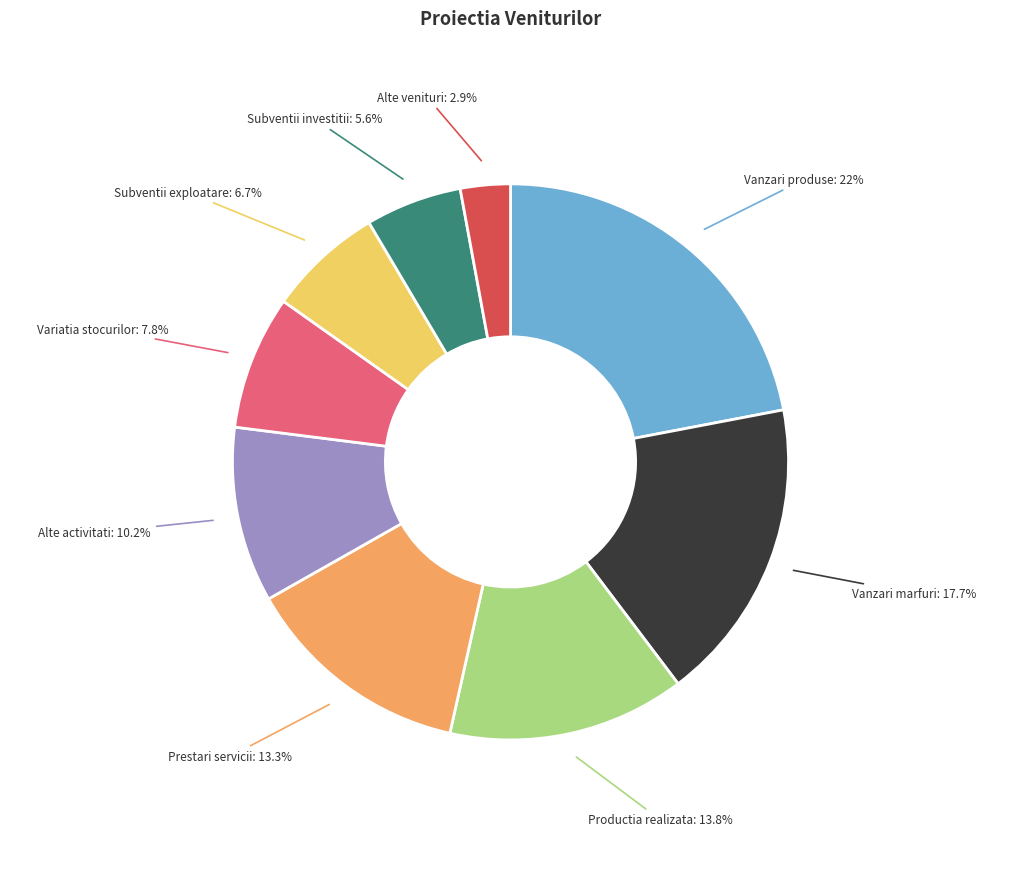

Does any single category account for the majority?

No